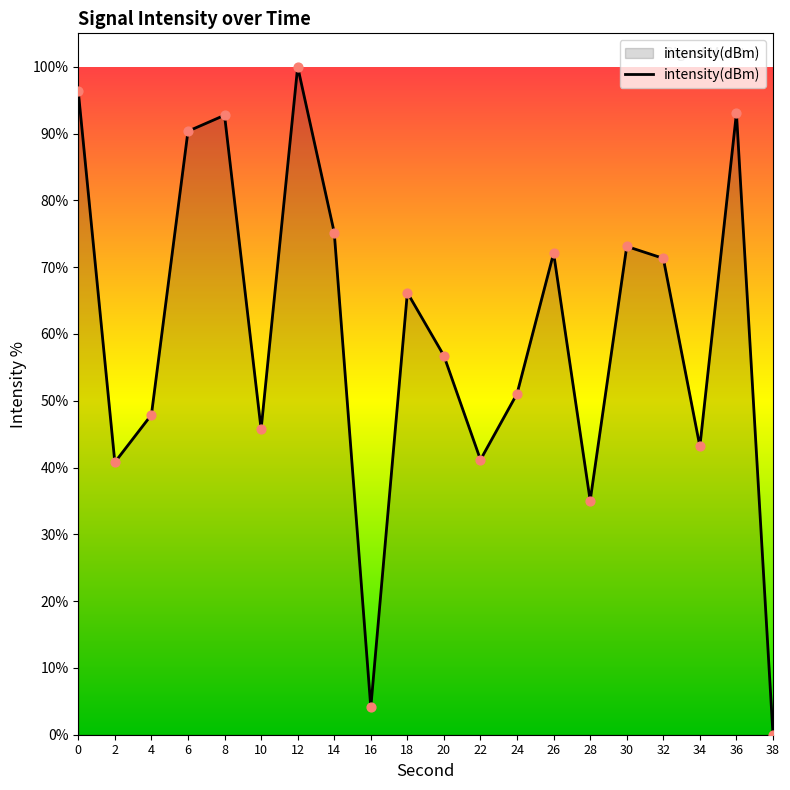

What is the ratio of the value at 14 to the value at 20?

1.3